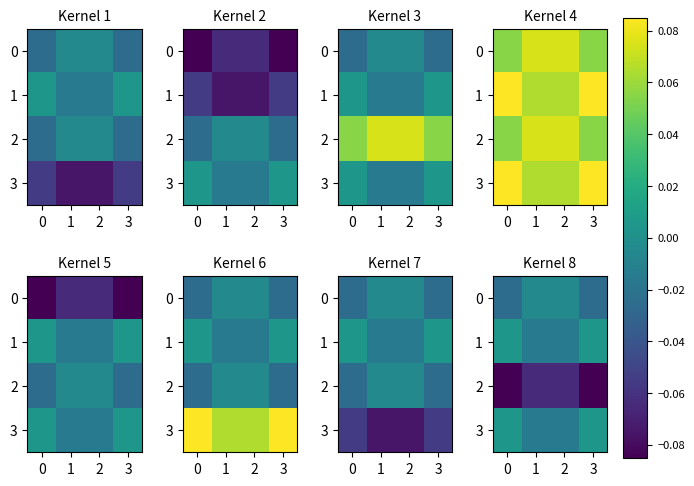

List the labels in order of 3 value, smallest first.

1, 2, 0, 3